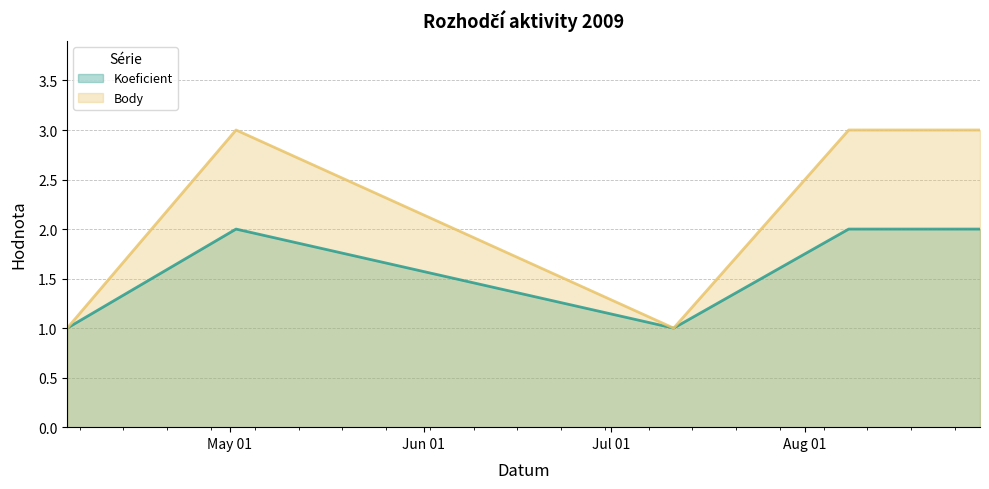

True or false: Koeficient has a value of 1 at 2009-05-02.

False